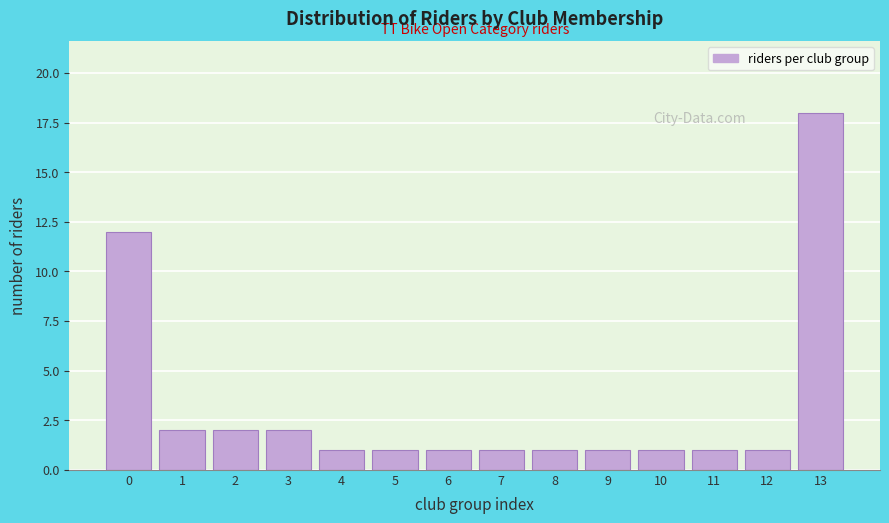

Reading right to left, extract all data points from this chart.

13=18	12=1	11=1	10=1	9=1	8=1	7=1	6=1	5=1	4=1	3=2	2=2	1=2	0=12